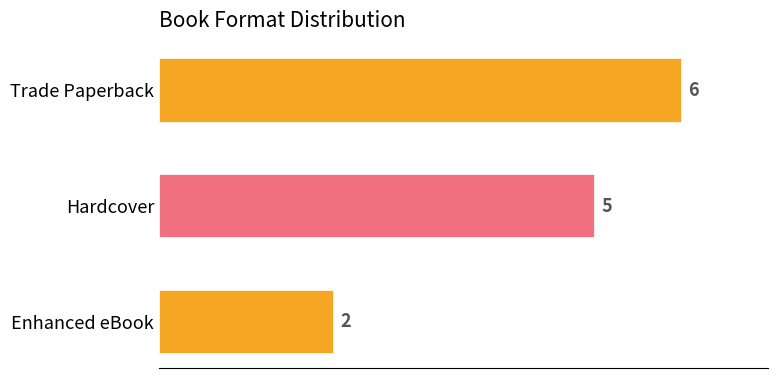

Reading top to bottom, transcribe all the data shown in this chart.

6	5	2